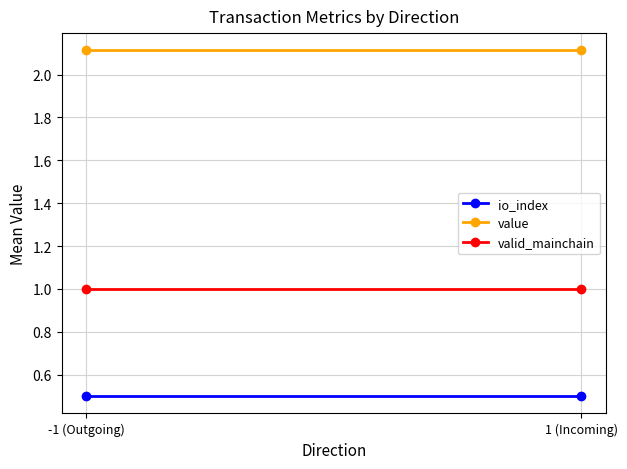

What is the spread (max minus min) of values at 1 (Incoming)?

1.6